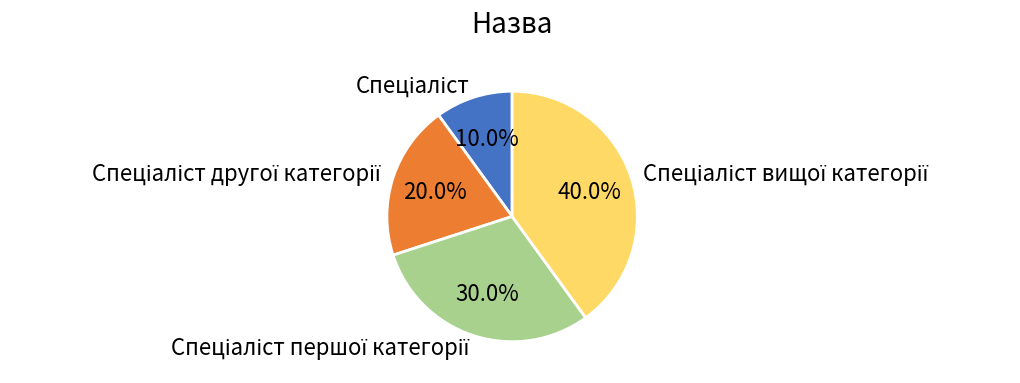

Is there any slice that represents more than half of the pie?

No